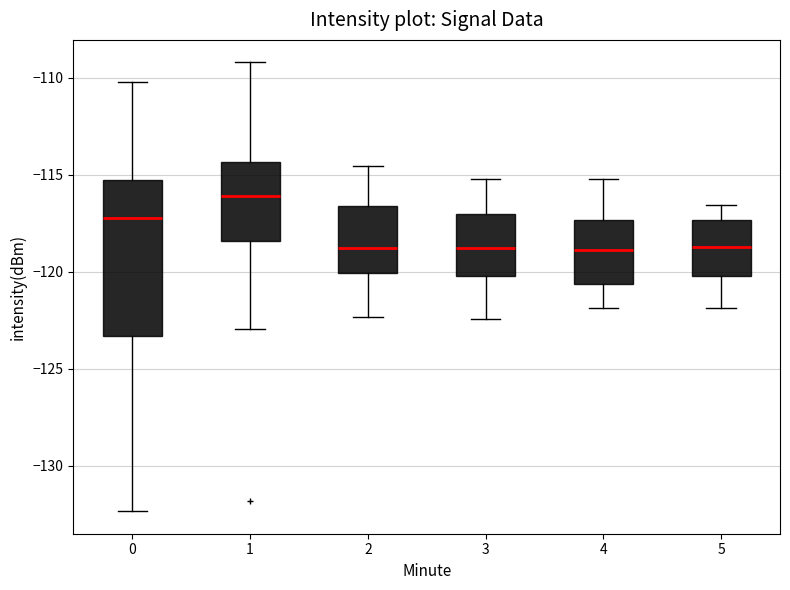

Reading left to right, transcribe this box plot: for each box, give where its median line is, the range the box spans, and where its two whiskers end, as read against the y-axis. The values are not printed on the chart, so give them approximately, as read against the axis.

0: median -117.0, box -123.5 to -115.5, whiskers -132.5 to -110.0
1: median -116.0, box -118.5 to -114.5, whiskers -123.0 to -109.0
2: median -119.0, box -120.0 to -116.5, whiskers -122.5 to -114.5
3: median -119.0, box -120.0 to -117.0, whiskers -122.5 to -115.0
4: median -119.0, box -120.5 to -117.5, whiskers -122.0 to -115.0
5: median -118.5, box -120.0 to -117.5, whiskers -122.0 to -116.5